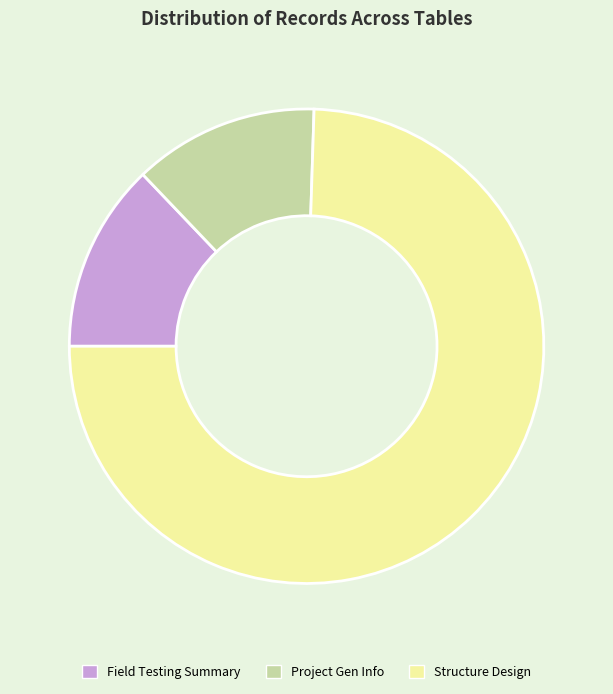

What is the majority slice?

Structure Design